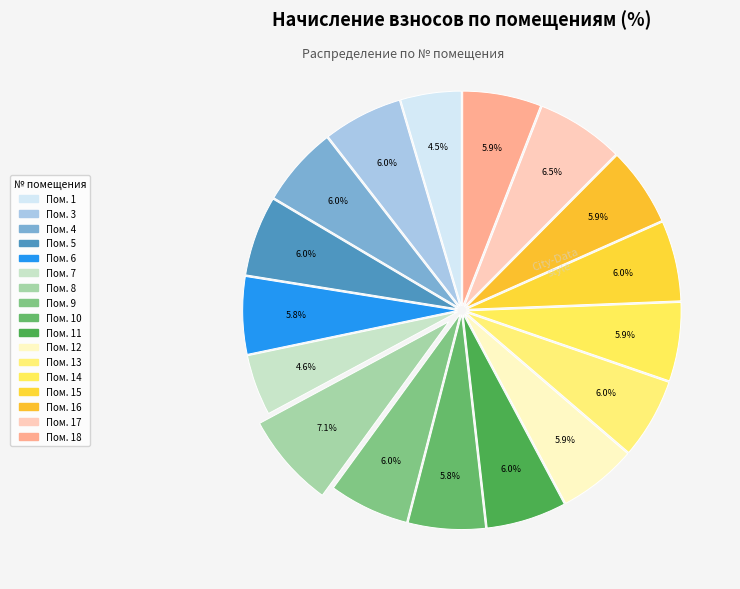

Does any single category account for the majority?

No